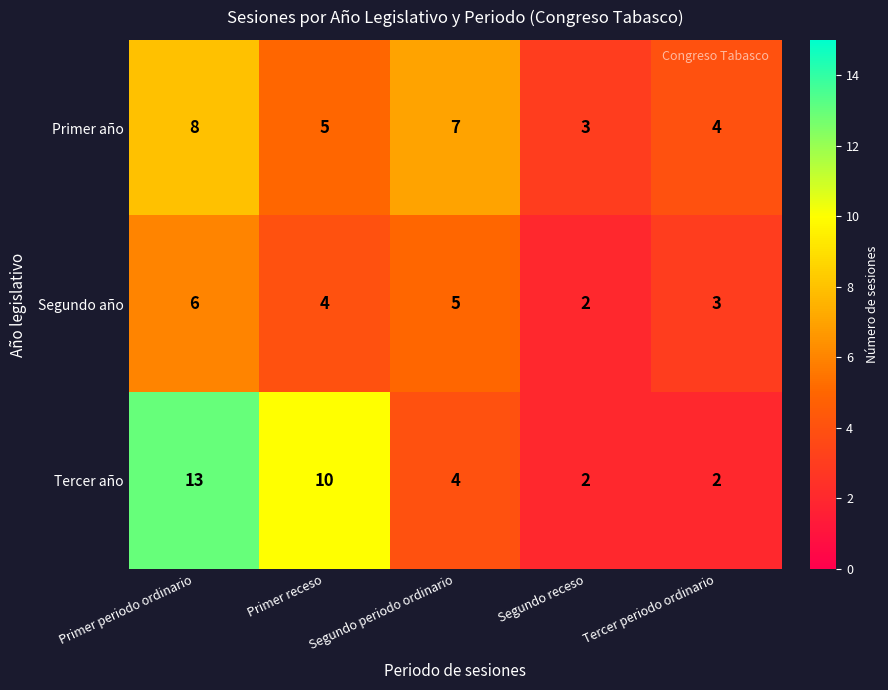

At which label does Tercer año first exceed 4?

Primer periodo ordinario